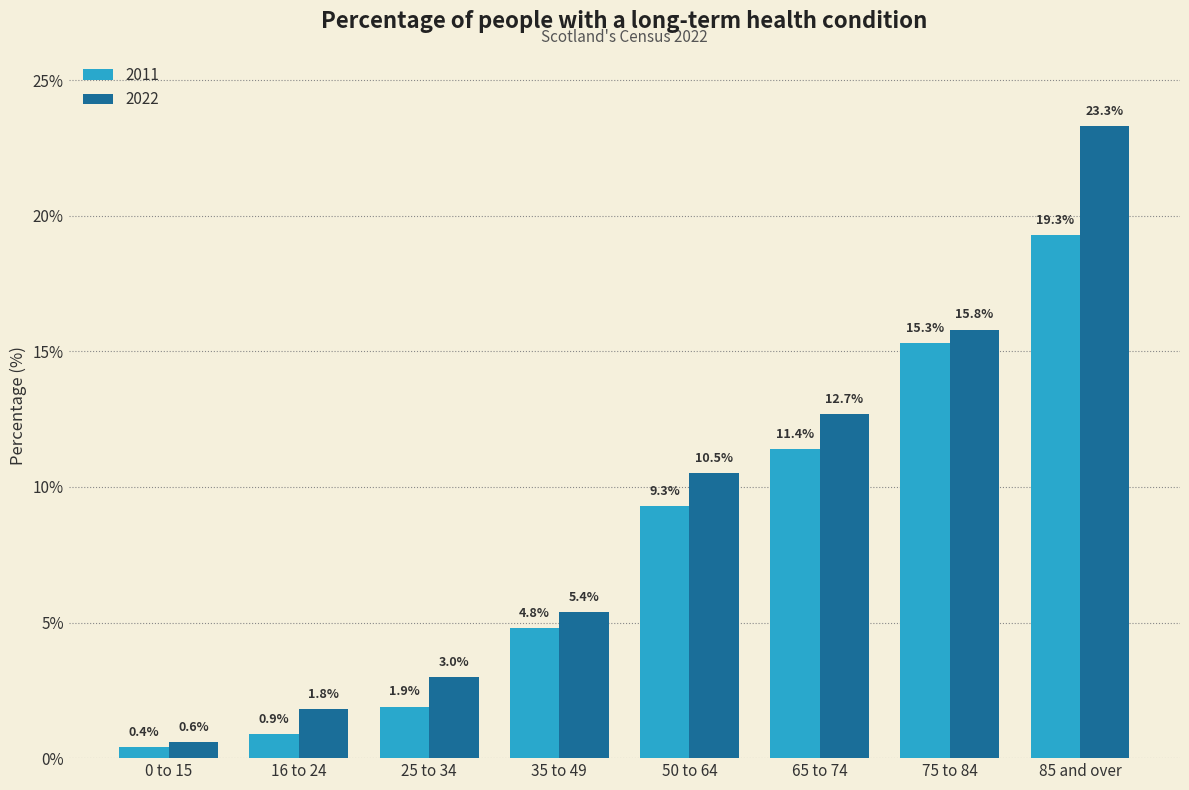

What are all the series names shown in the legend?

2011, 2022